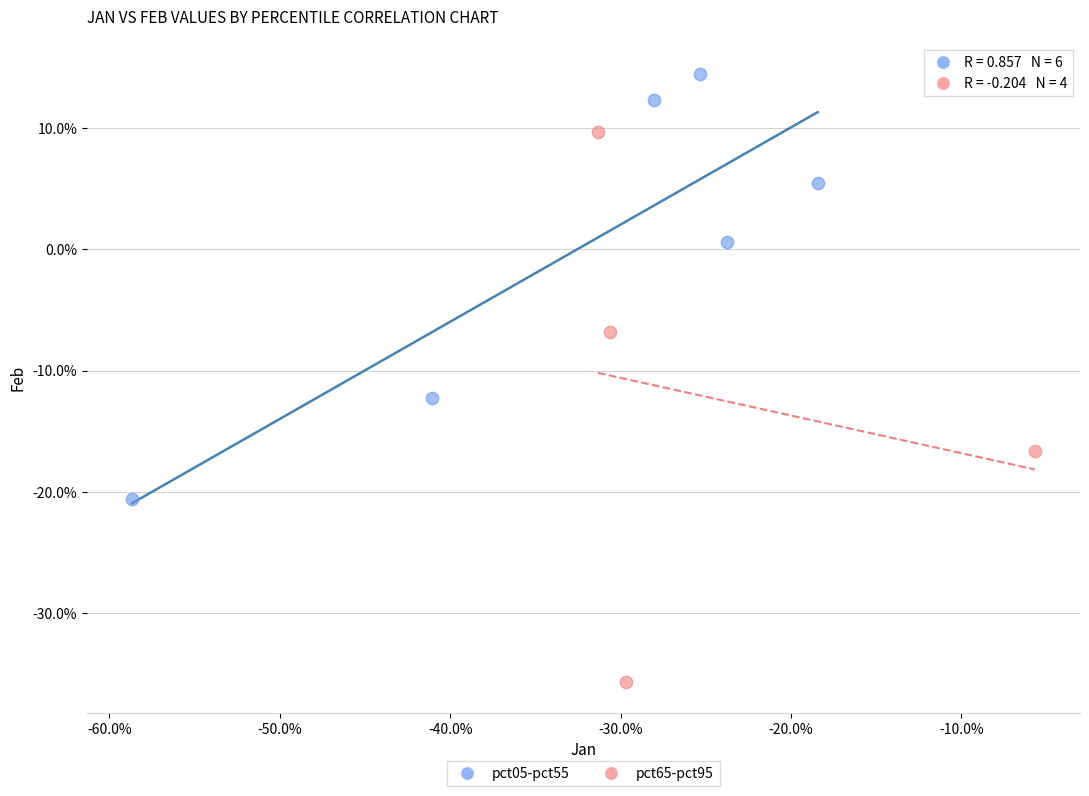

Which series contains the highest Y value?

pct05-pct55